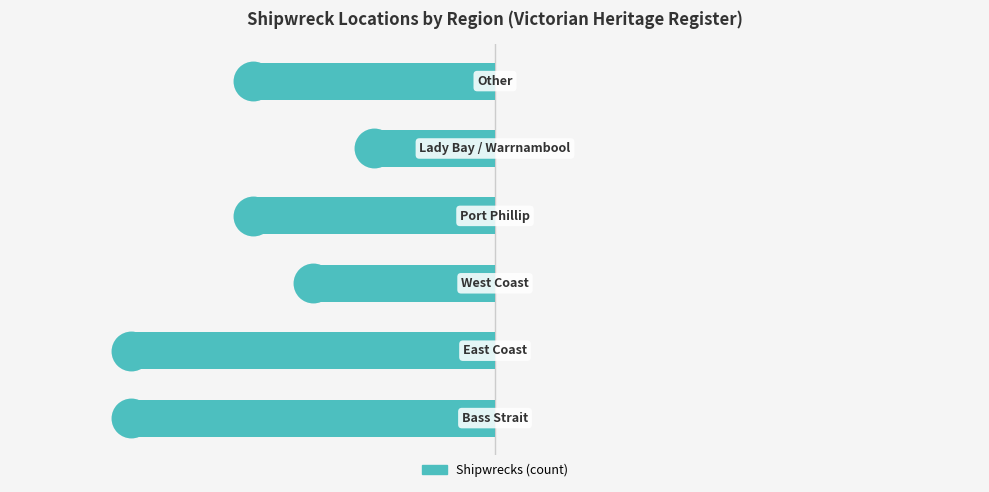

At how many categories does at least one series exceed -1?

6